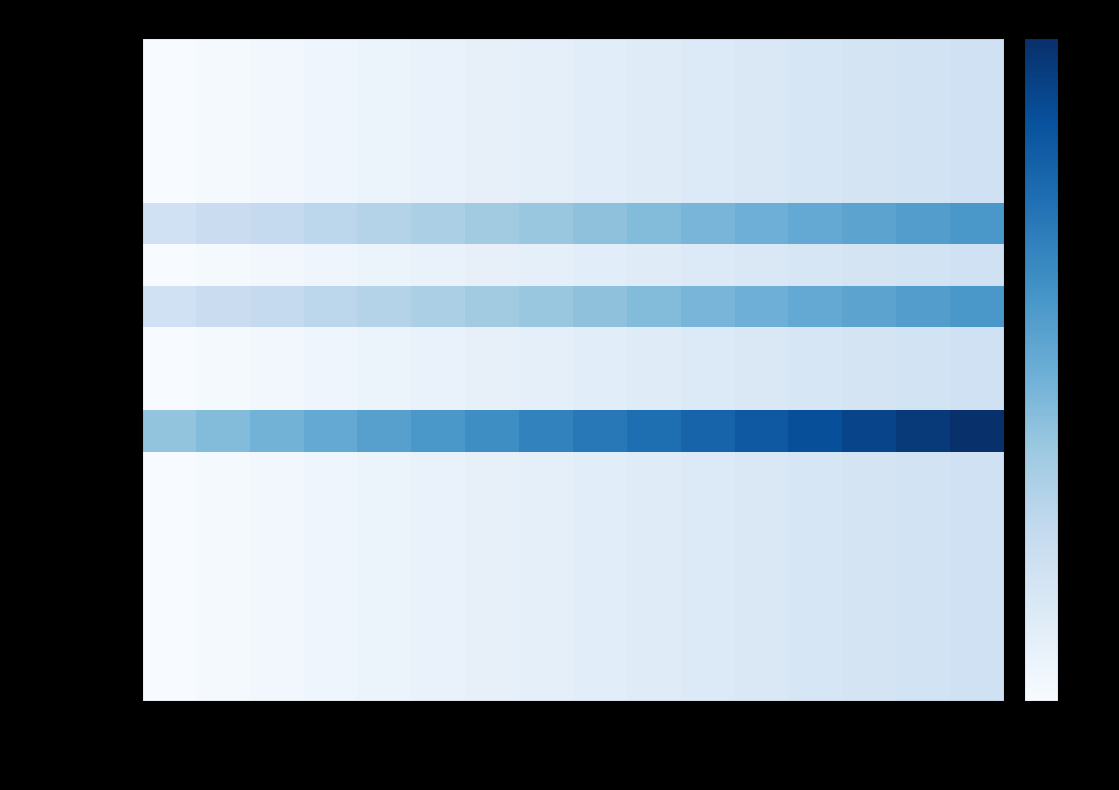

Which series has the largest total across all categories?

正確性